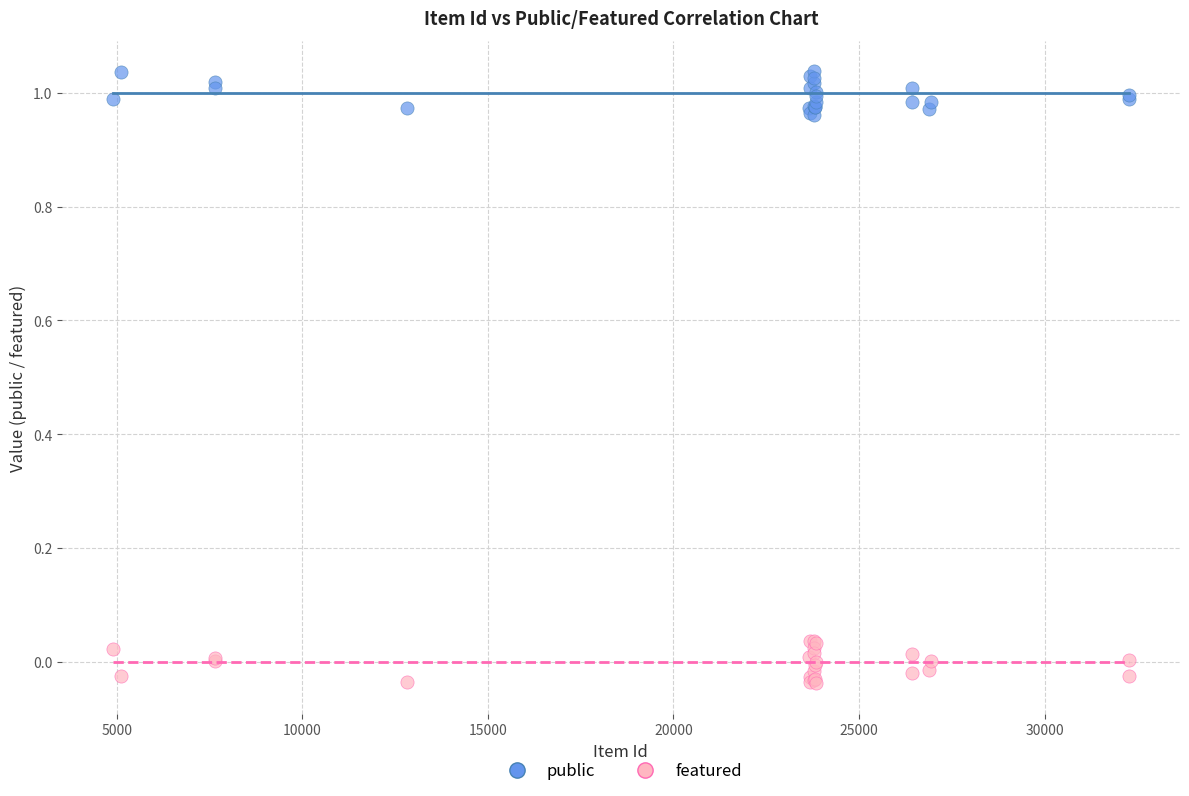

Which series contains the lowest Y value?

featured